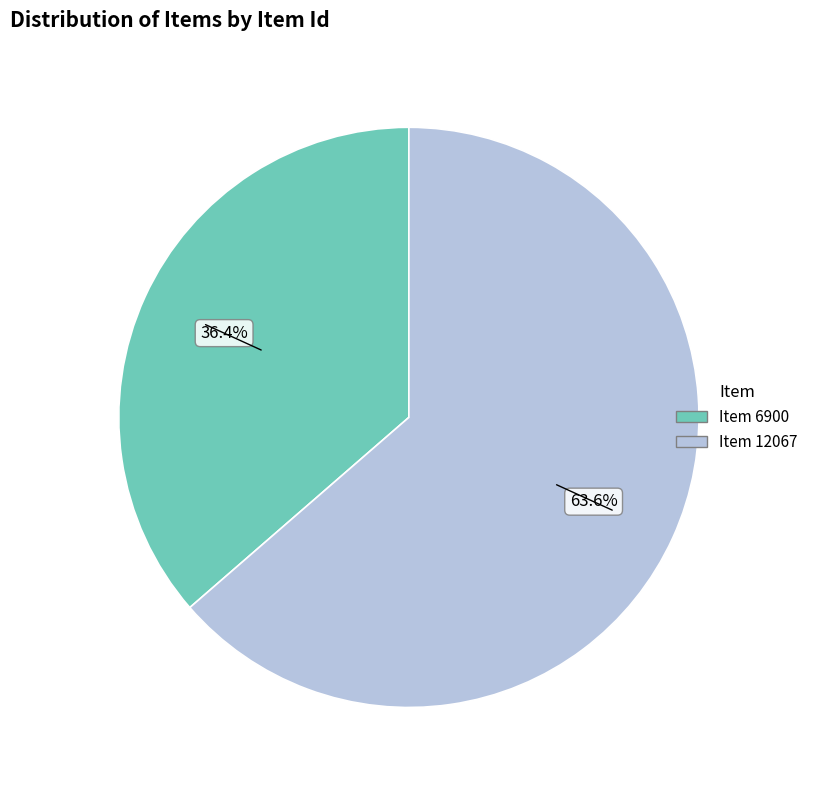

Is there any slice that represents more than half of the pie?

Yes